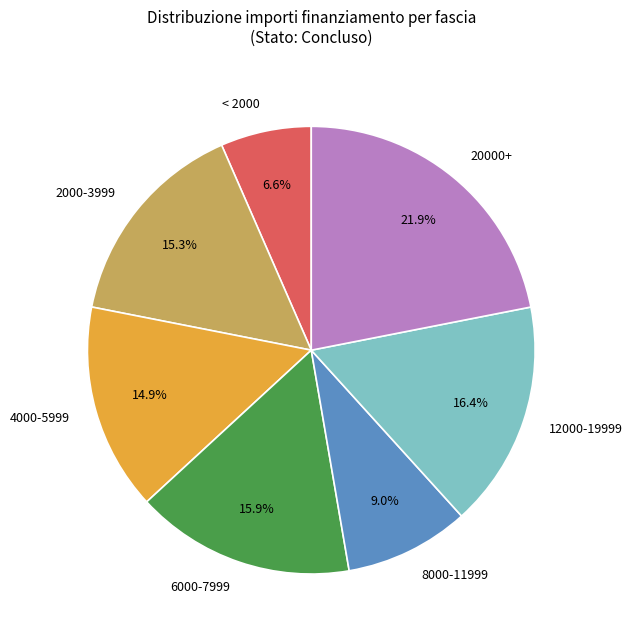

How much of the chart is everything except 6000-7999?

84.1%